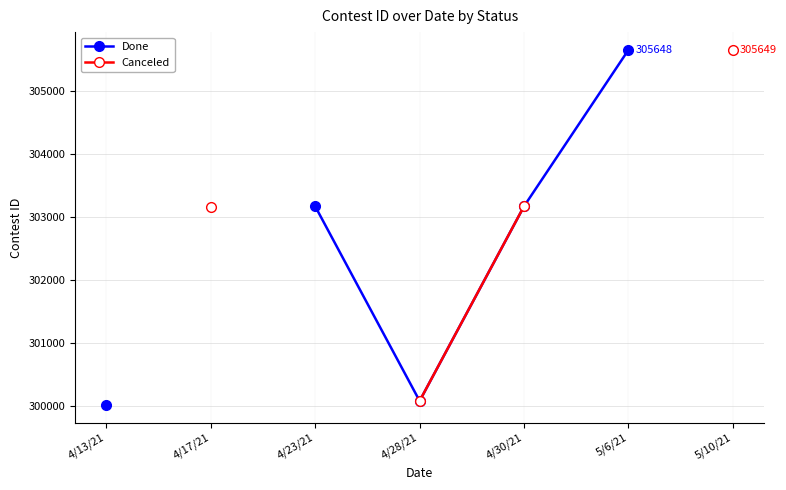

True or false: Done and Canceled intersect in this chart.

False